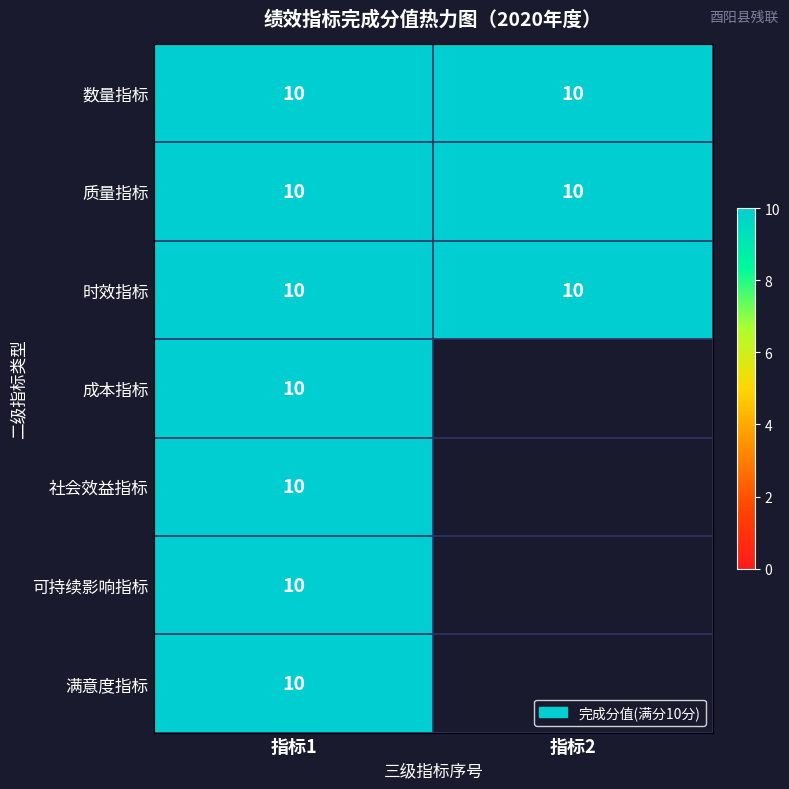

What is the greatest value displayed?

10